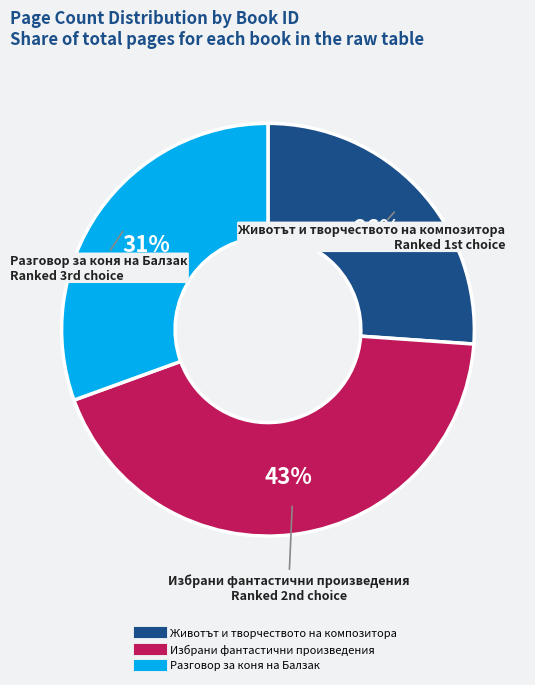

How many segments does this pie chart have?

3